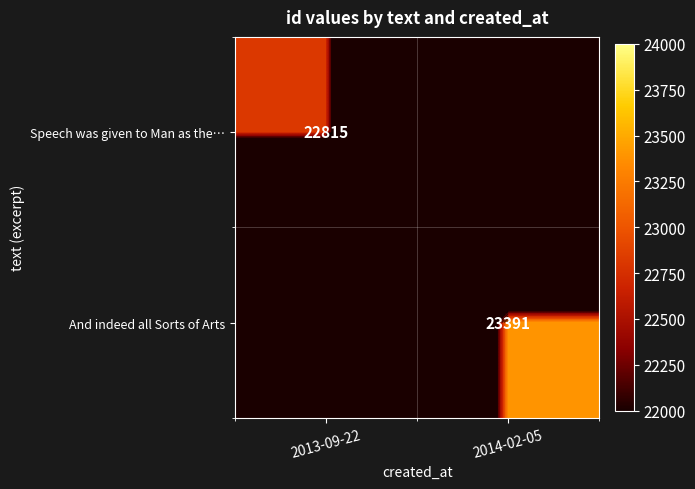

The value of Speech was given to Man as the… at 2014-02-05 is -10654. True or false?

False